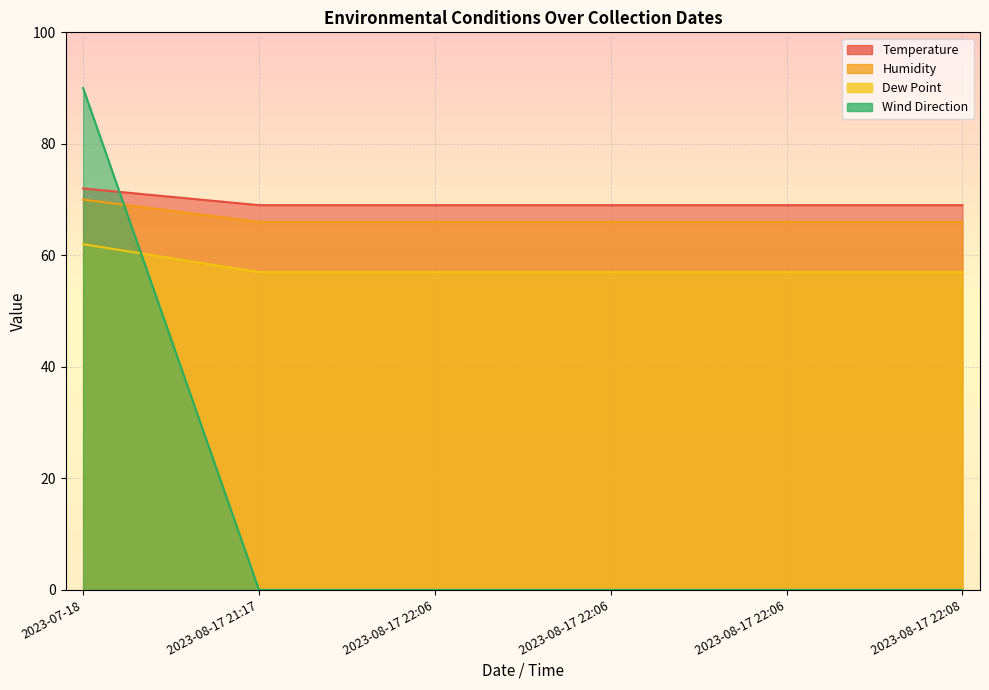

Where do Wind Direction and Temperature first cross each other?

2023-07-18 and 2023-08-17 21:17